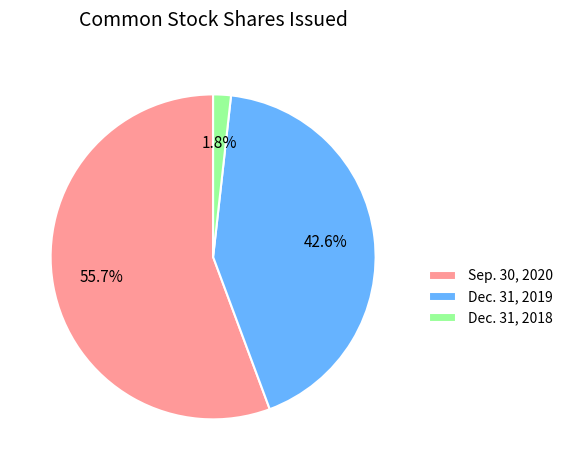

Do Dec. 31, 2018 and Dec. 31, 2019 together represent more than half of the pie?

No